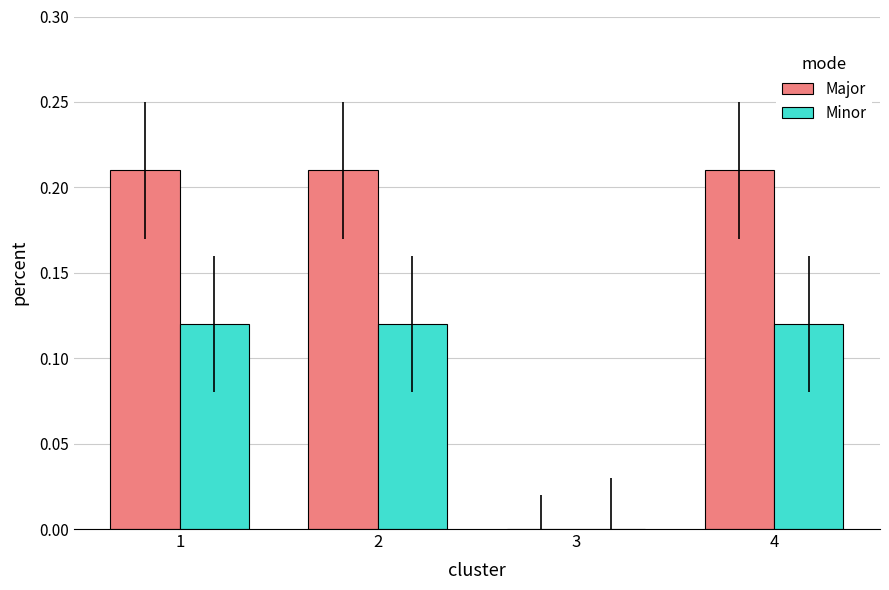

What is the total value across all series at 2?

0.3